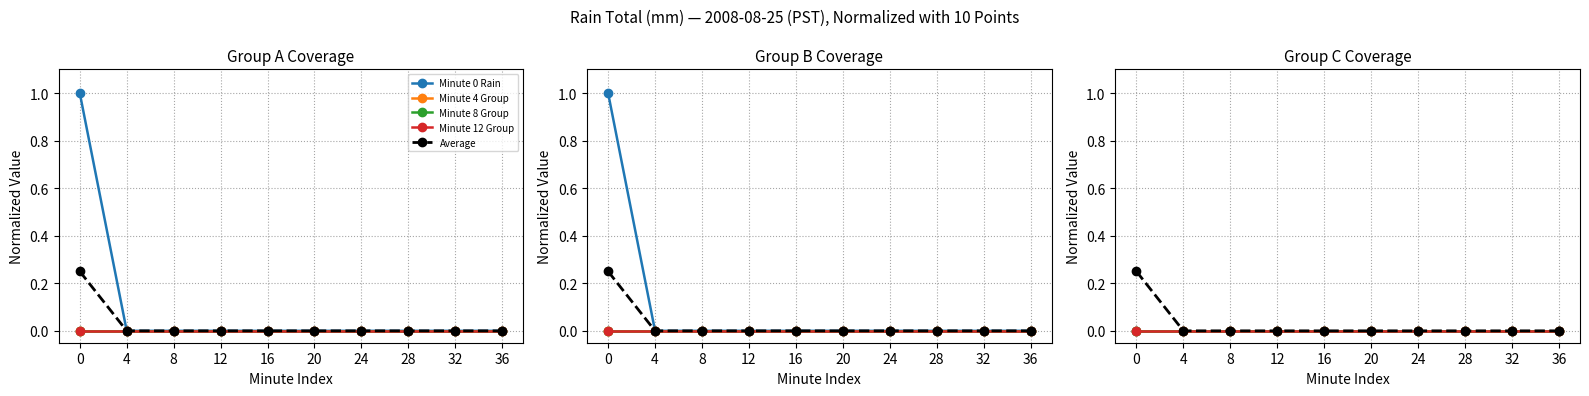

Does the chart display data point markers on the line(s)?

Yes